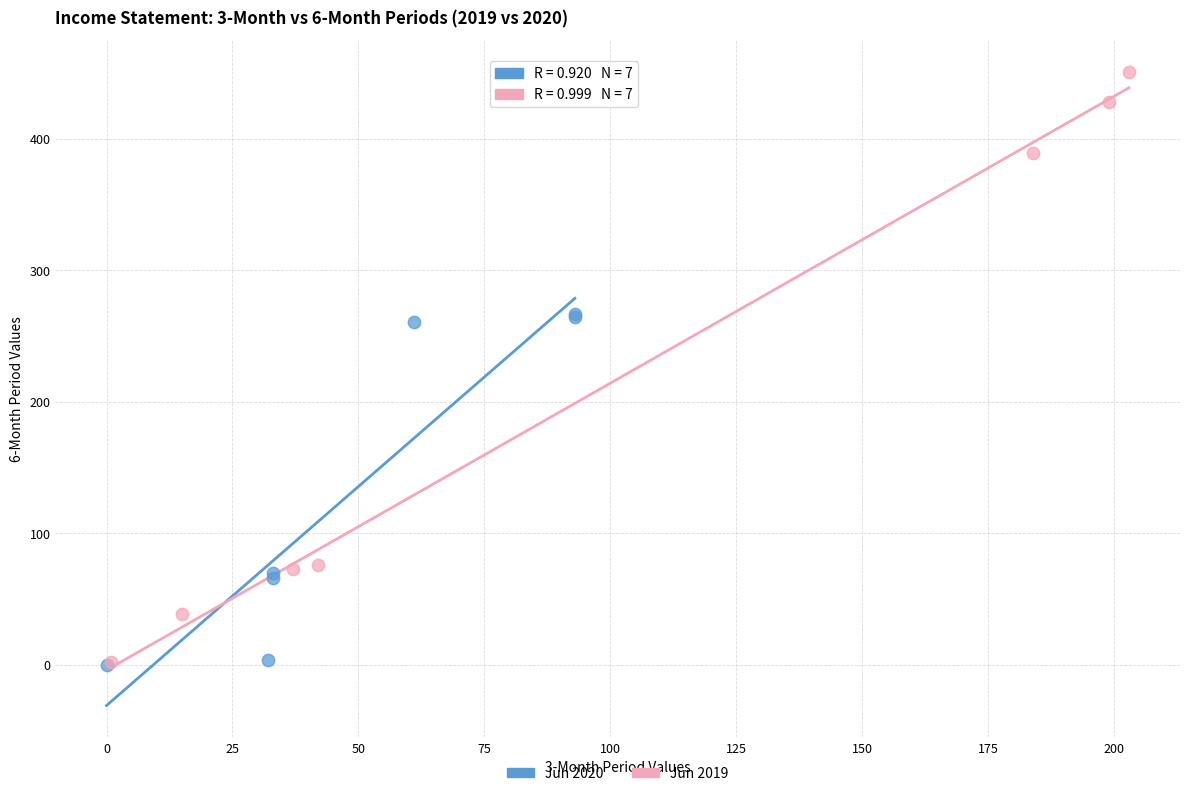

Which series contains the highest Y value?

Jun 2019